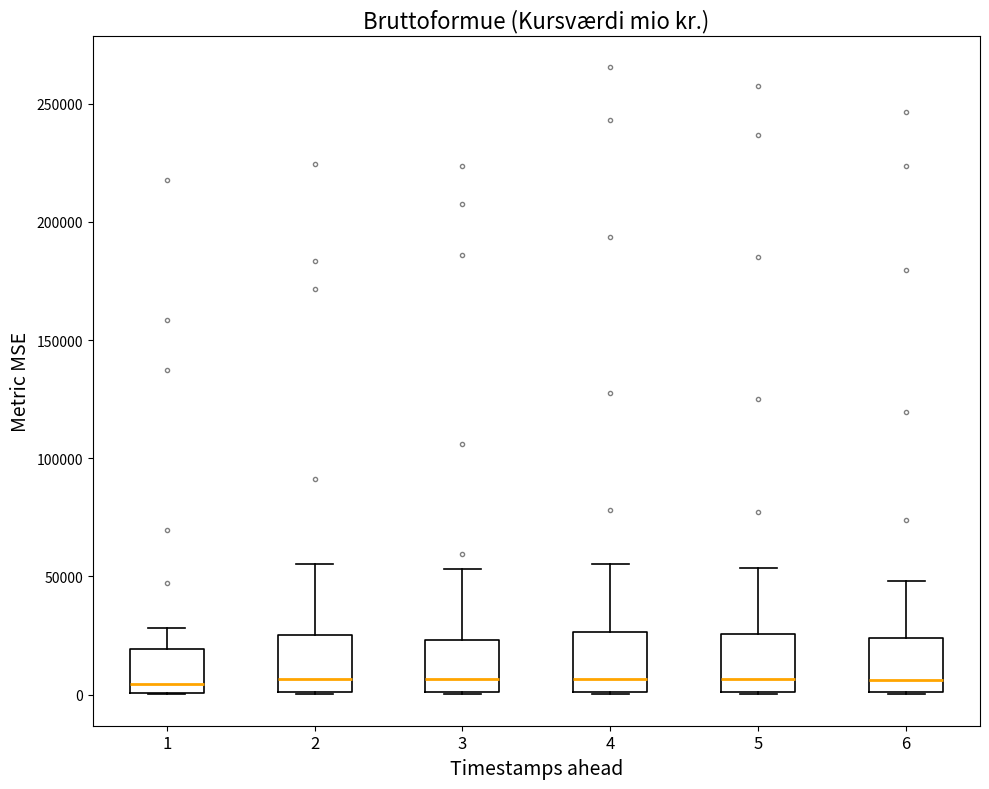

Where is the lower edge of the box at x = 6 on the y-axis? The values are not printed on the chart, so give them approximately, as read against the axis.

0